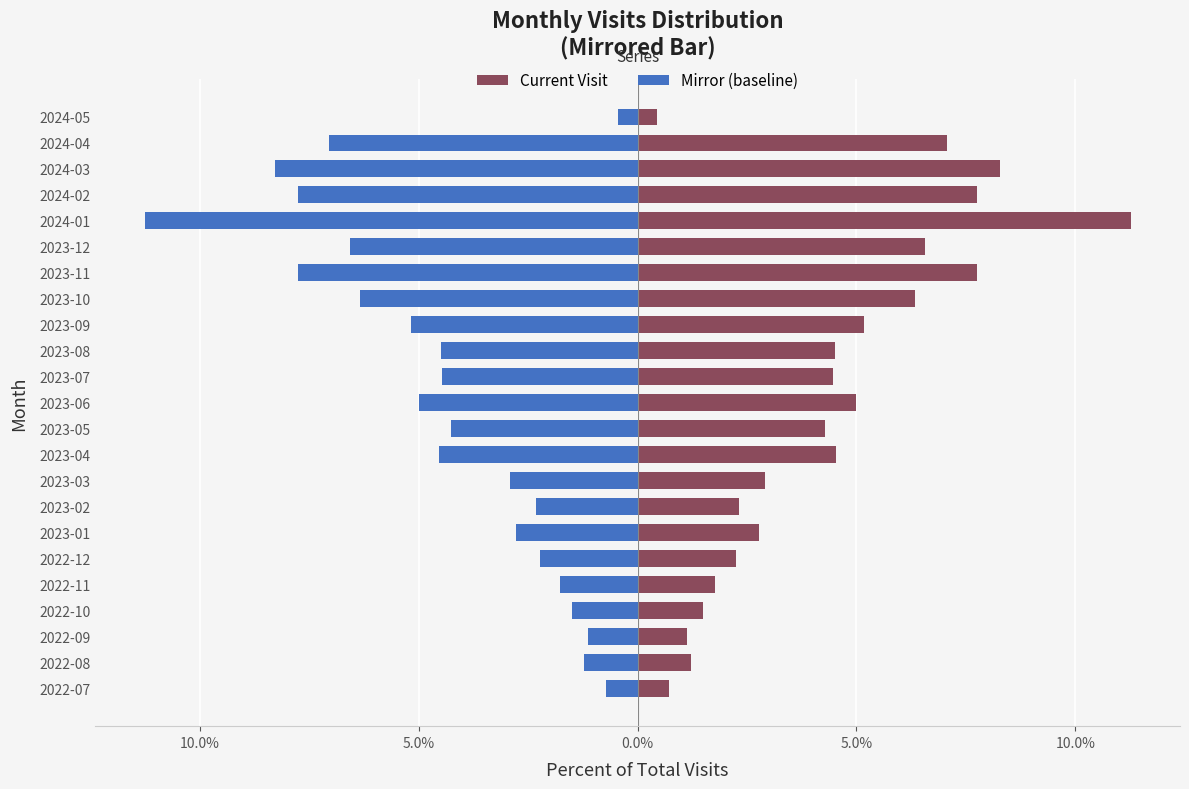

What is the average value of the Mirror (baseline) series?

-4.3